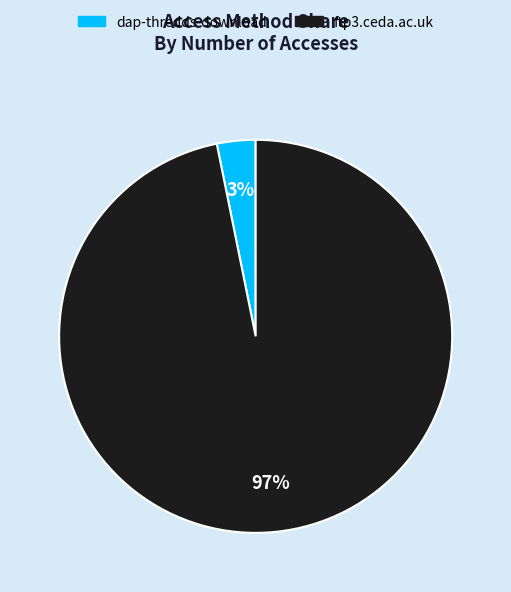

How many slices are in this pie chart?

2